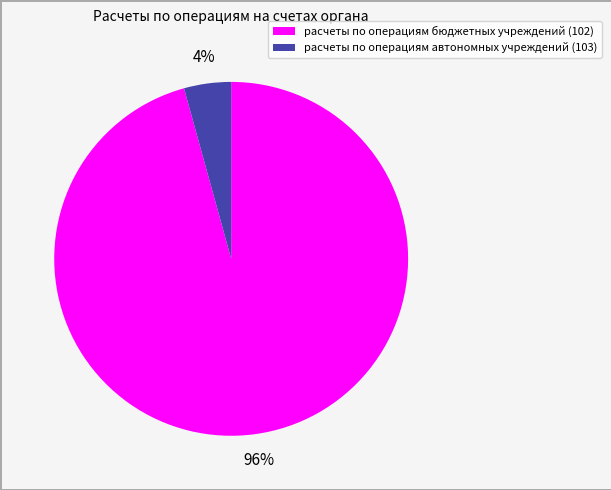

Which category has the biggest portion of the pie?

расчеты по операциям бюджетных учреждений (102)